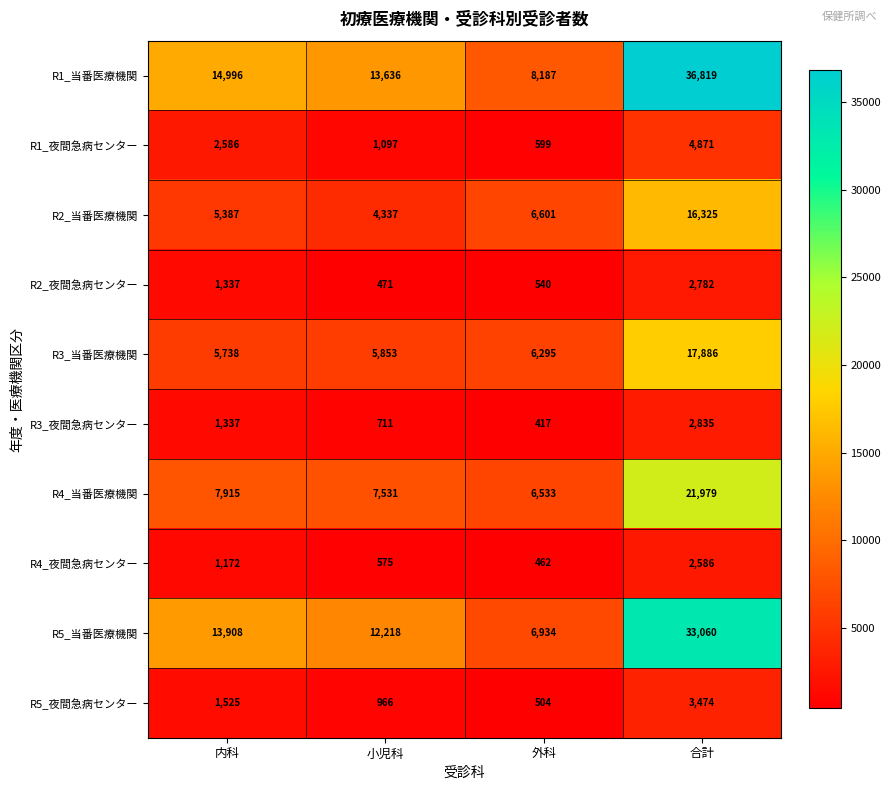

Which category has the lowest value across all series?

外科